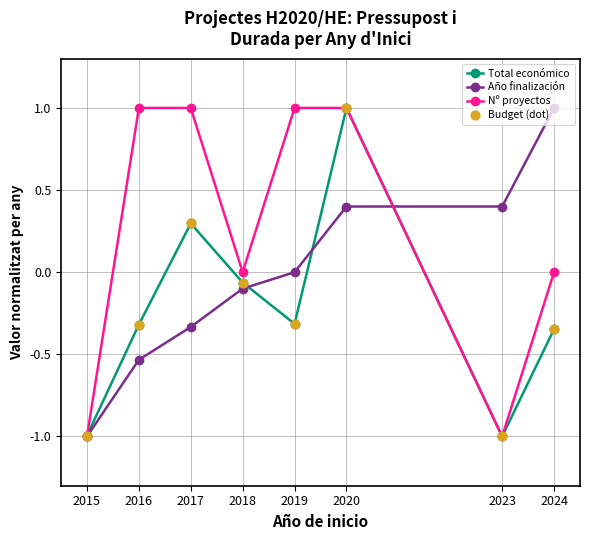

What is the total value across all series at 2024?

0.7